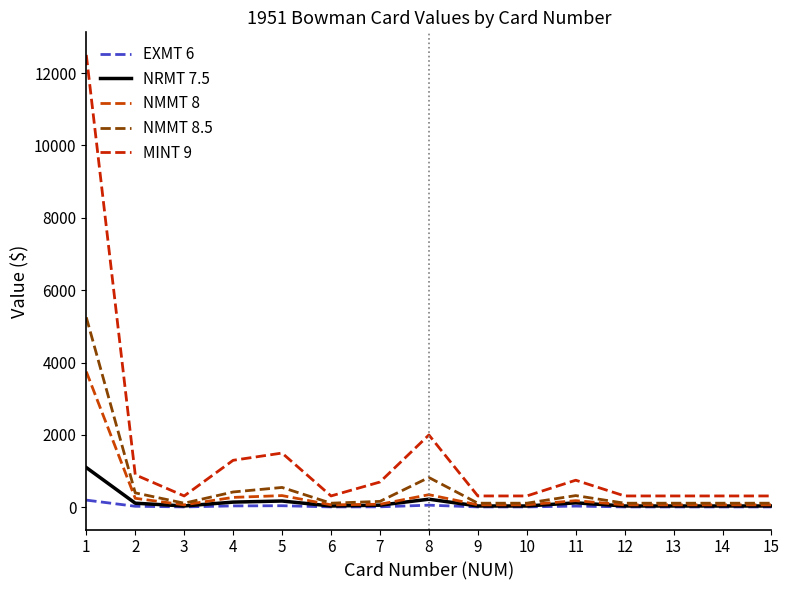

Is it true that NMMT 8.5 equals 1474 at 8?

False